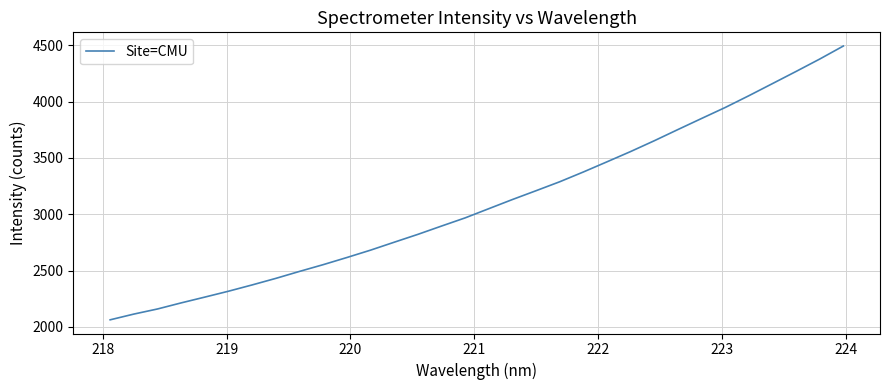

What is the maximum value shown in the chart?

4493.2